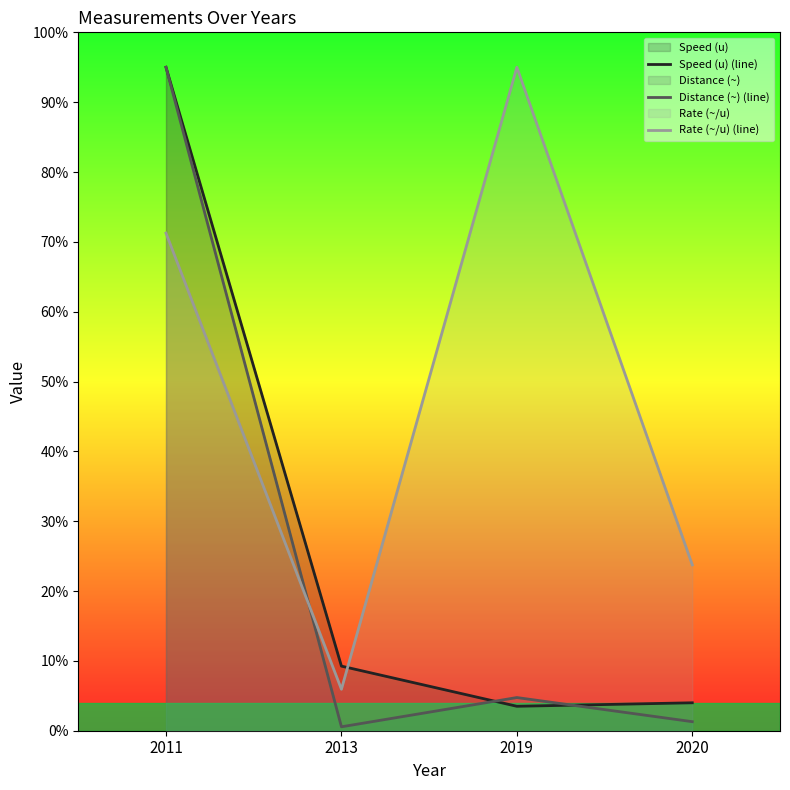

Which series has the widest spread of values?

Distance (~) (line)